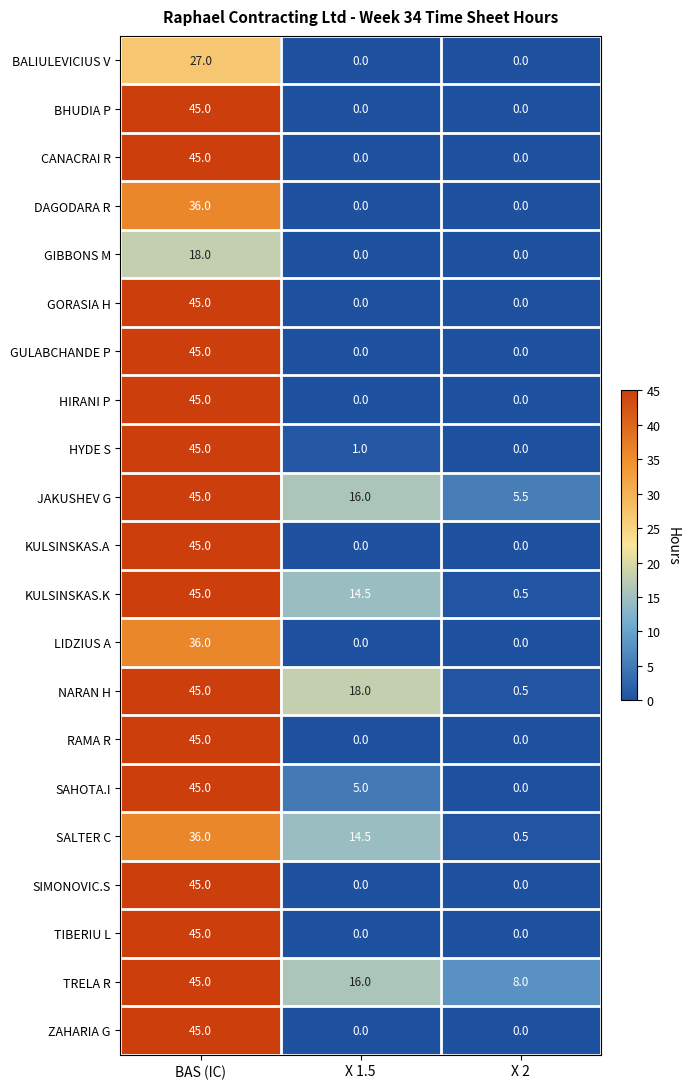

What is the maximum value shown in the chart?

45.0